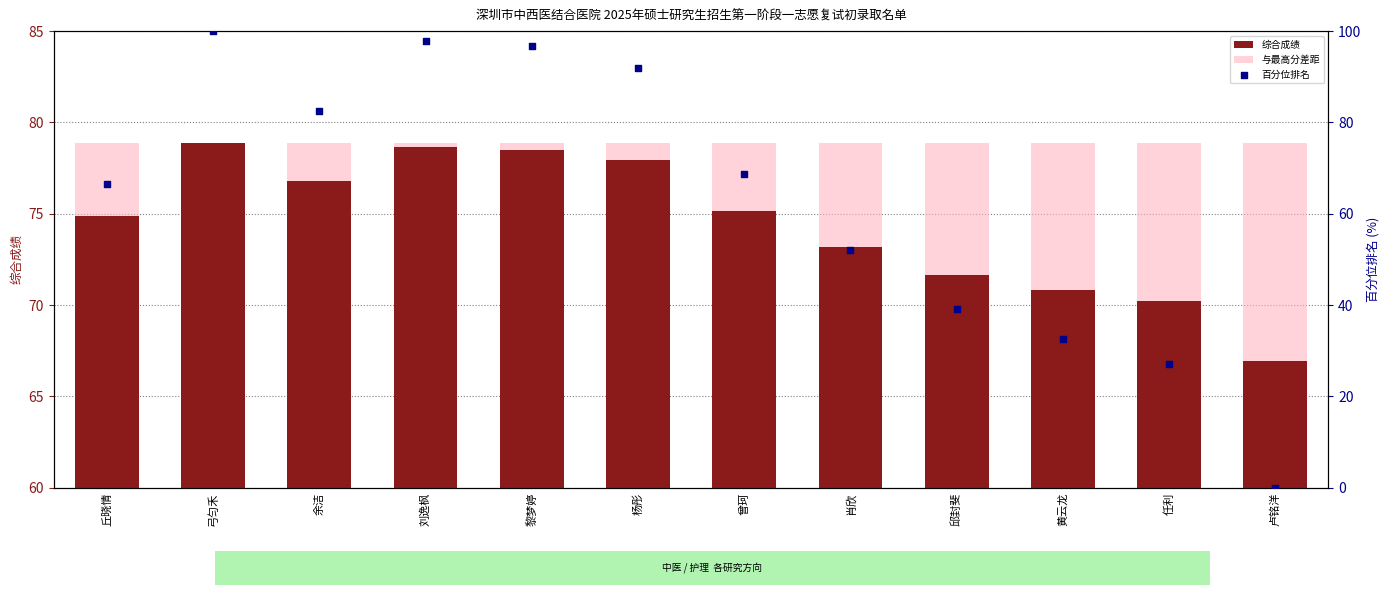

Which series contains the highest Y value?

百分位排名